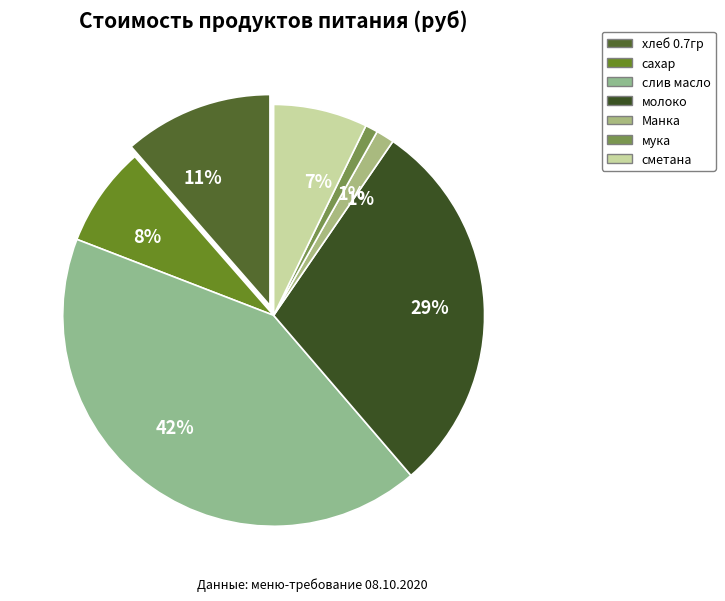

Is it true that сахар is 8% of the pie?

True